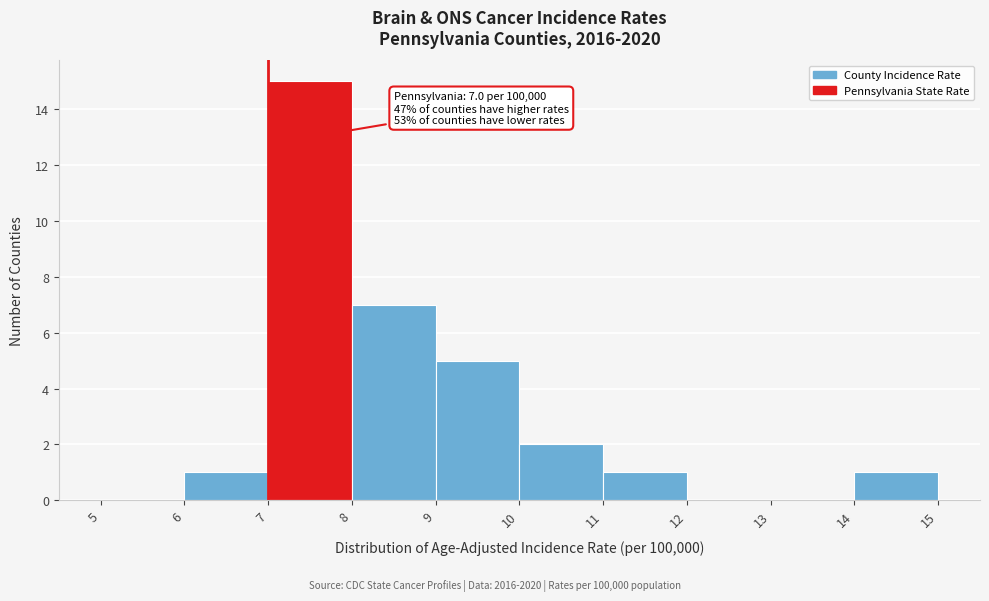

Over which range of the x-axis is the bar tallest?

7 to 8